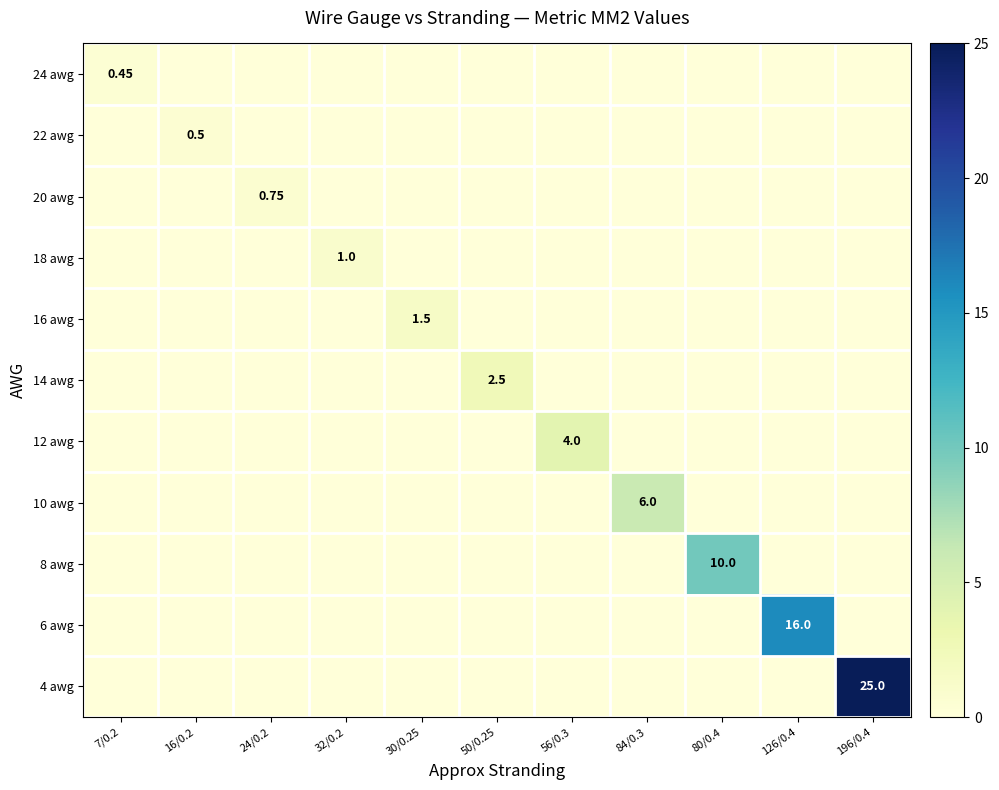

True or false: 22 awg has a value of 0.0 at 32/0.2.

True